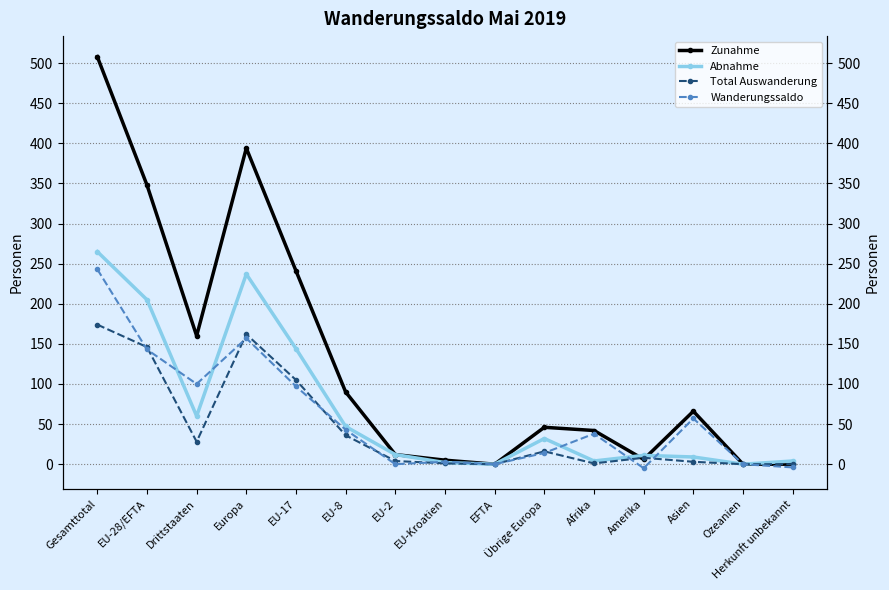

What is the spread (max minus min) of values at Drittstaaten?

132